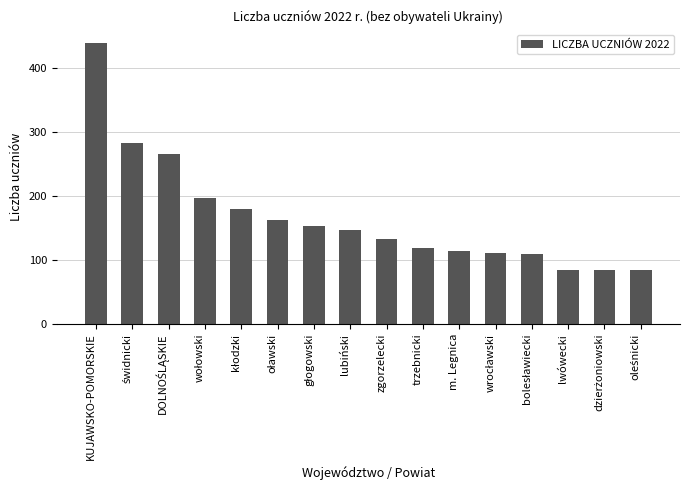

The chart shows a value of 130.6 at lwówecki. True or false?

False